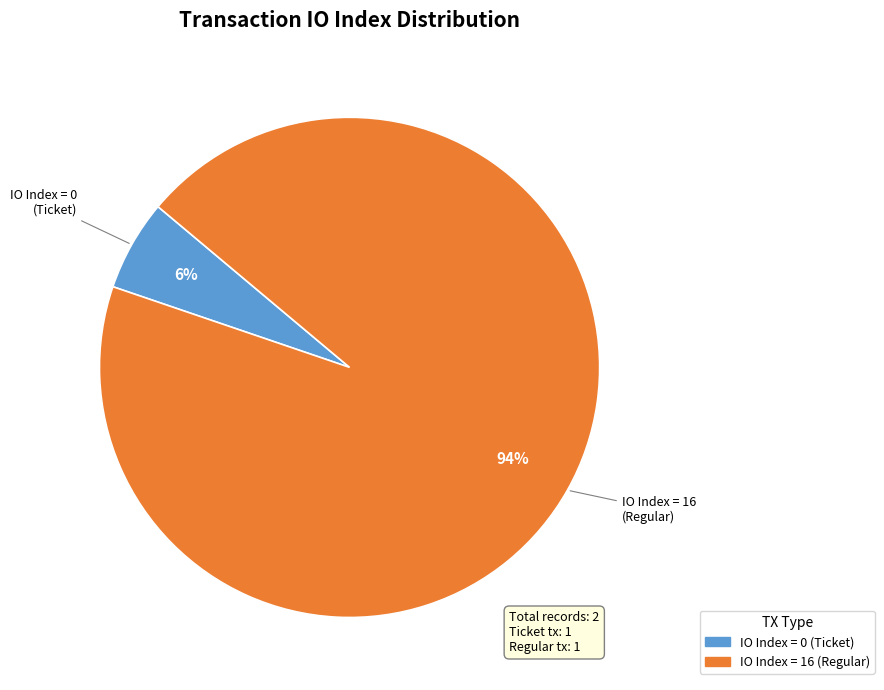

Does any single category account for the majority?

Yes